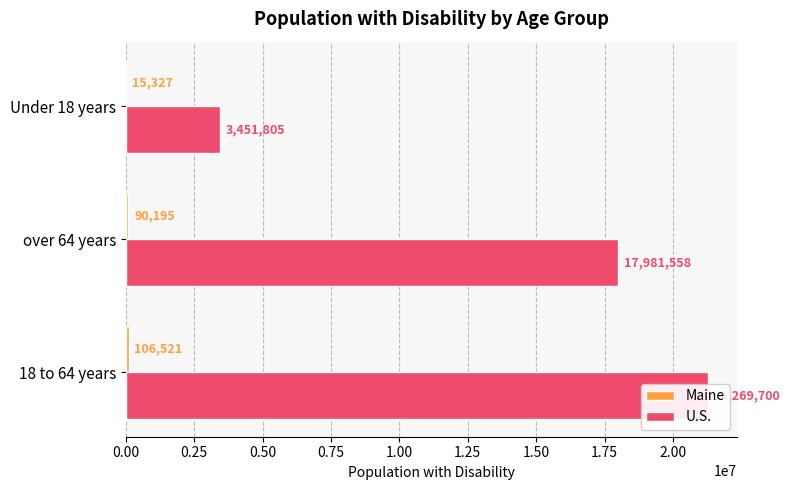

True or false: Maine has a value of 106521 at 0.00.

True